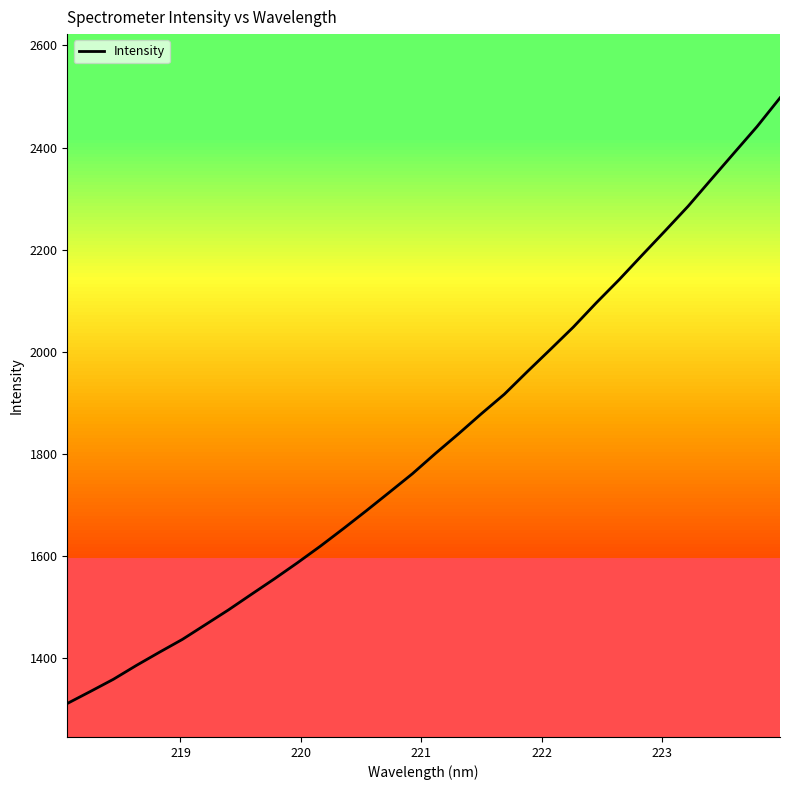

What is the greatest value displayed?

2497.3